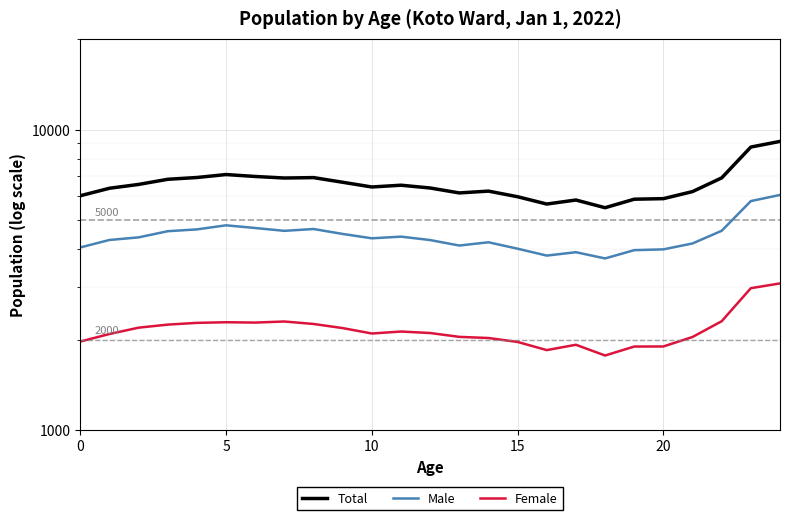

What is the difference between the maximum and second lowest values in the Female series?

1230